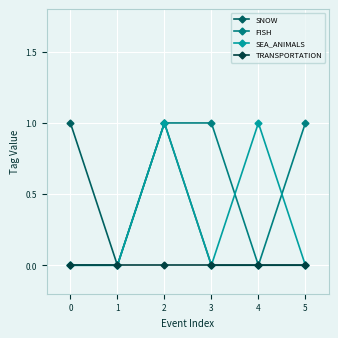

True or false: SEA_ANIMALS has more than 1 interior local peaks.

True